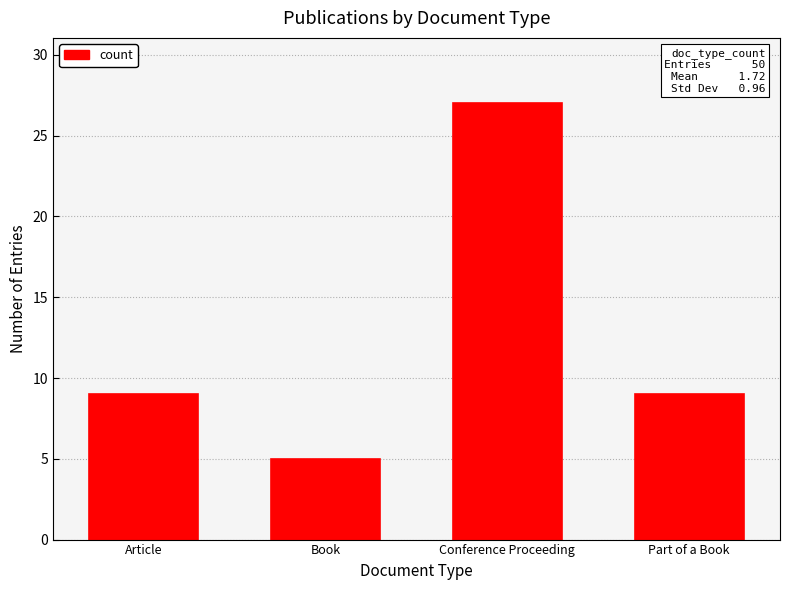

What is the approximate value at Article?

9